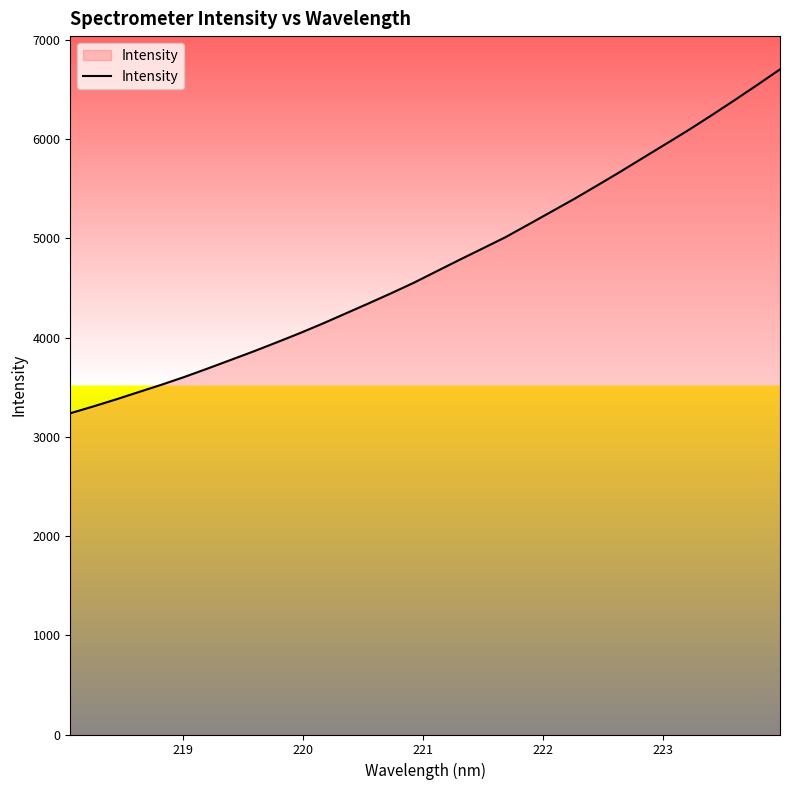

What is the greatest value displayed?

6704.6